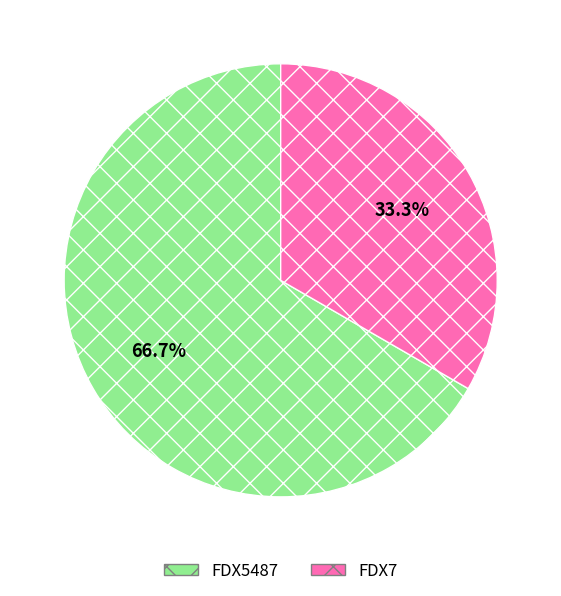

Which category accounts for the majority?

FDX5487